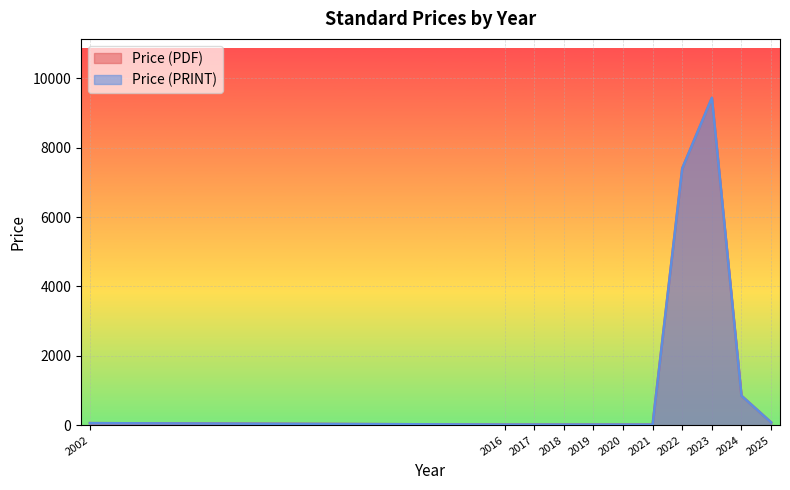

How many lines are shown in the chart?

2